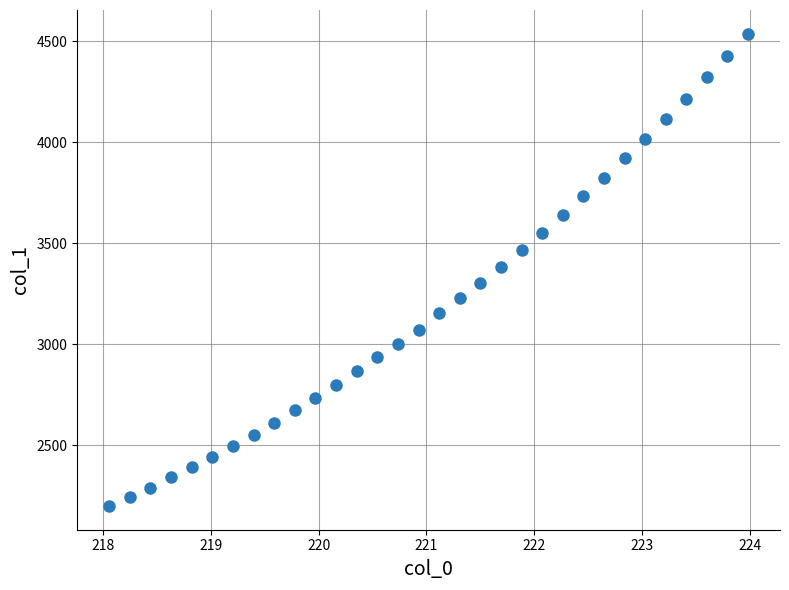

What is the range of X values (max minus min)?

5.9